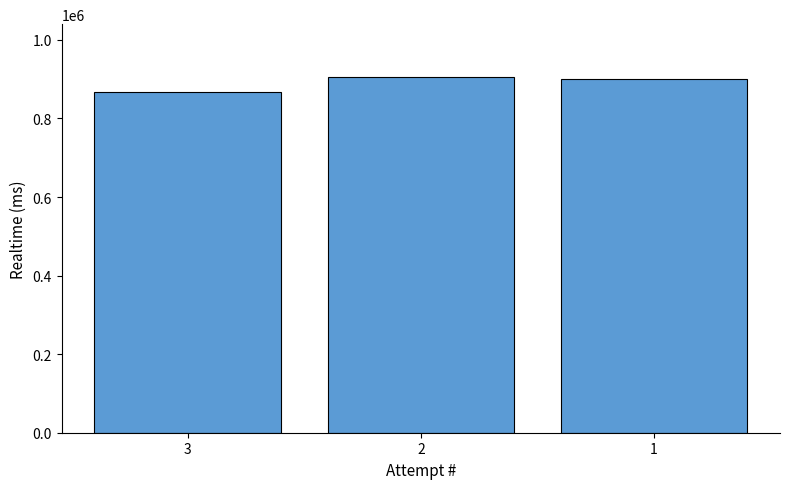

What is the sum of the values at 2 and 1?

1806140